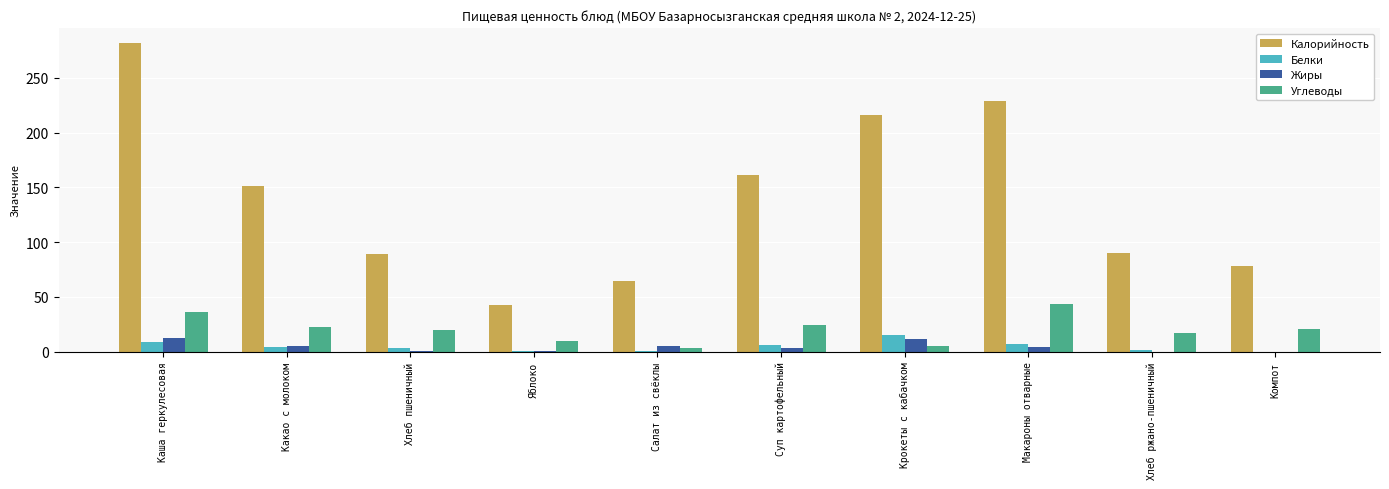

What is the sum of all Белки values?

47.8